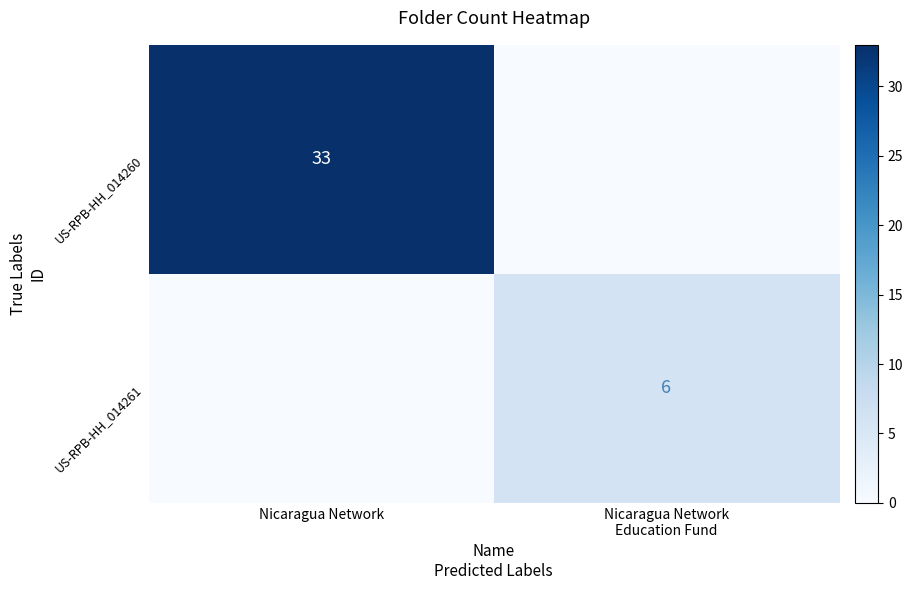

The US-RPB-HH_014260 series shows 33 at Nicaragua Network. True or false?

True